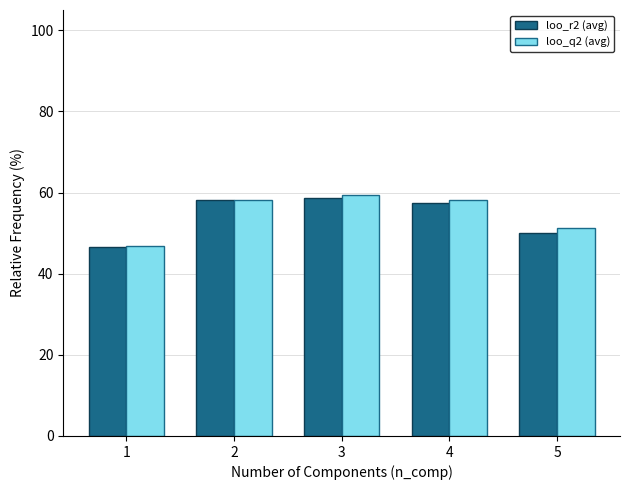

At 2, list the series in order from smallest to largest.

loo_r2 (avg), loo_q2 (avg)